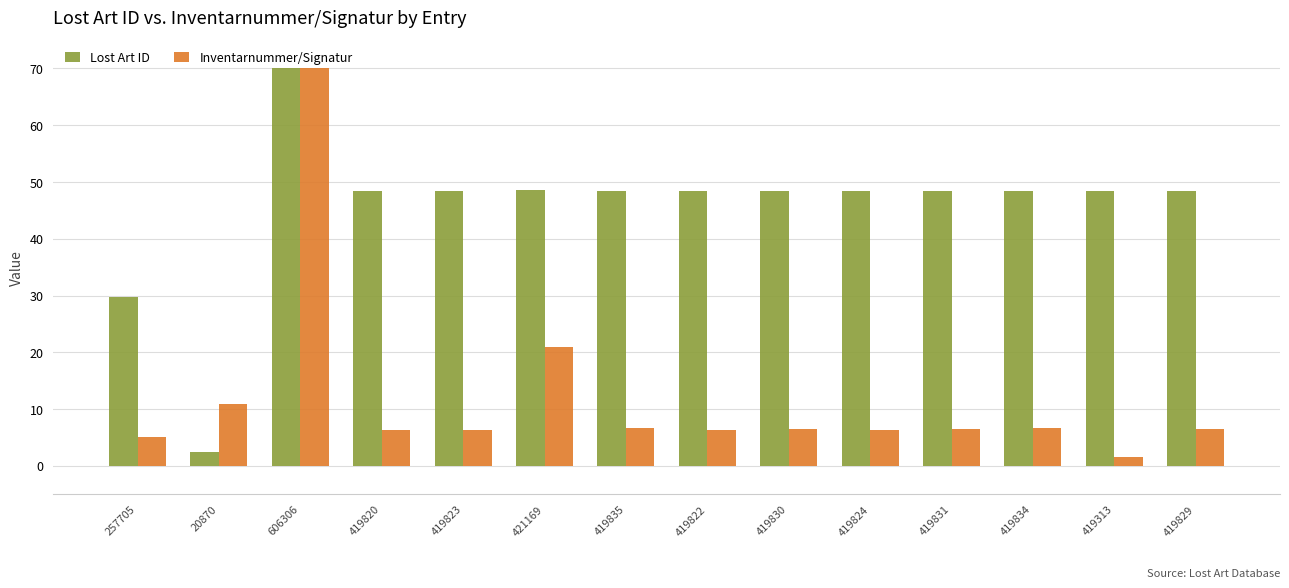

What is the total value across all series at 419820?

54.8